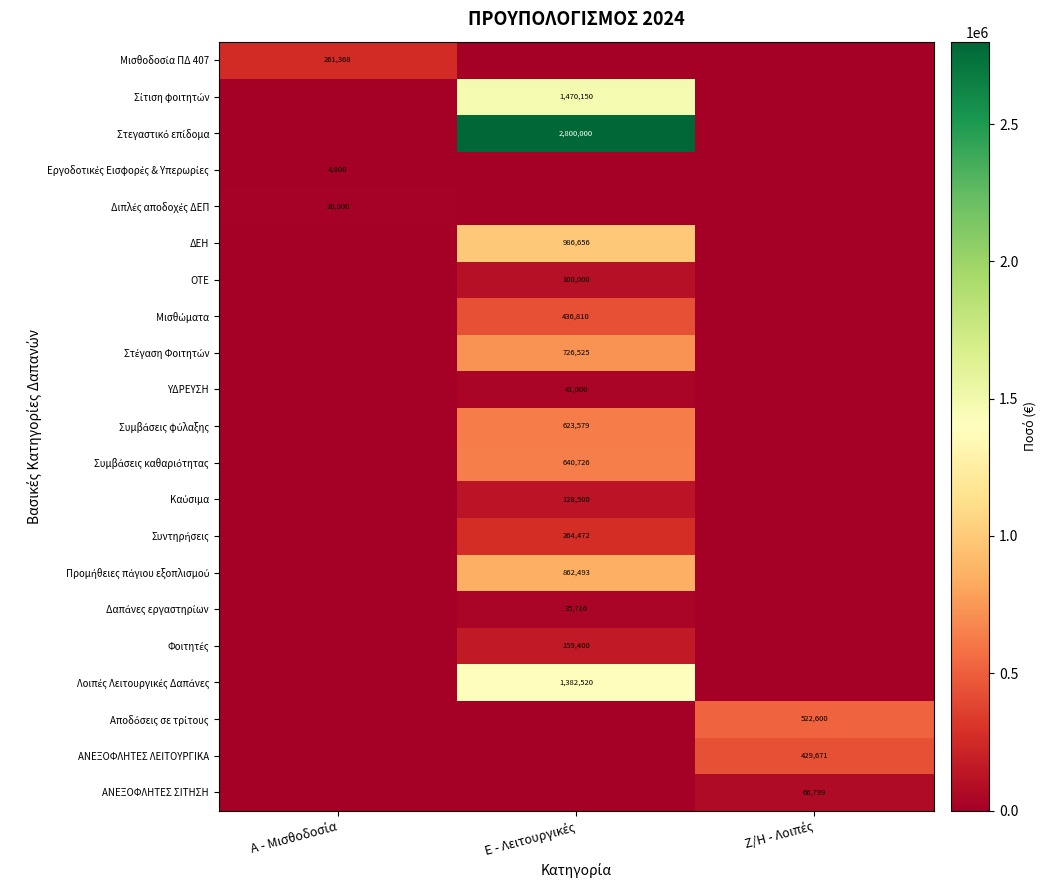

At which category is the sum across all series the highest?

Ε - Λειτουργικές